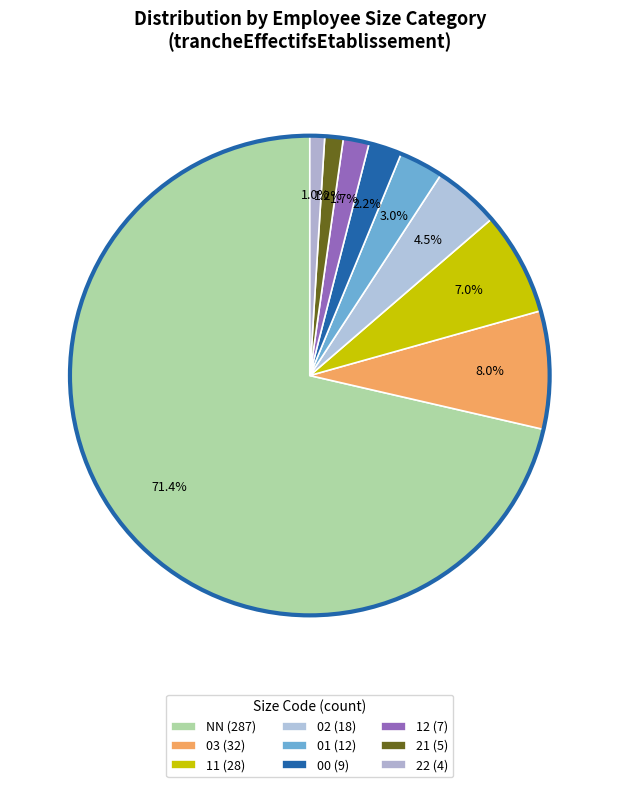

Count the number of slices in the pie.

9